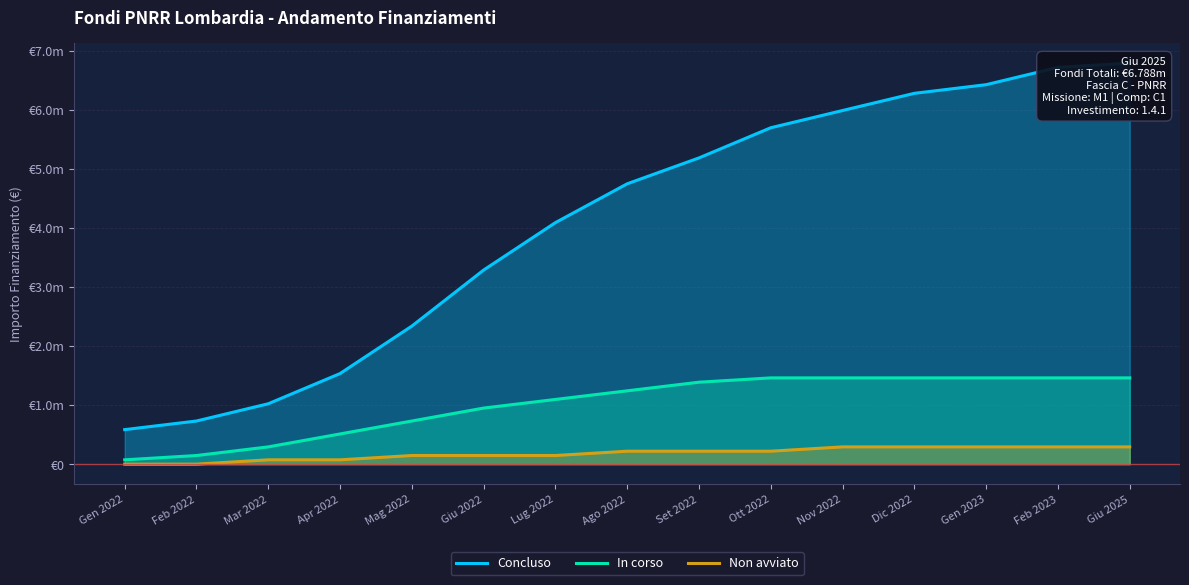

Which series has the largest total across all categories?

Concluso